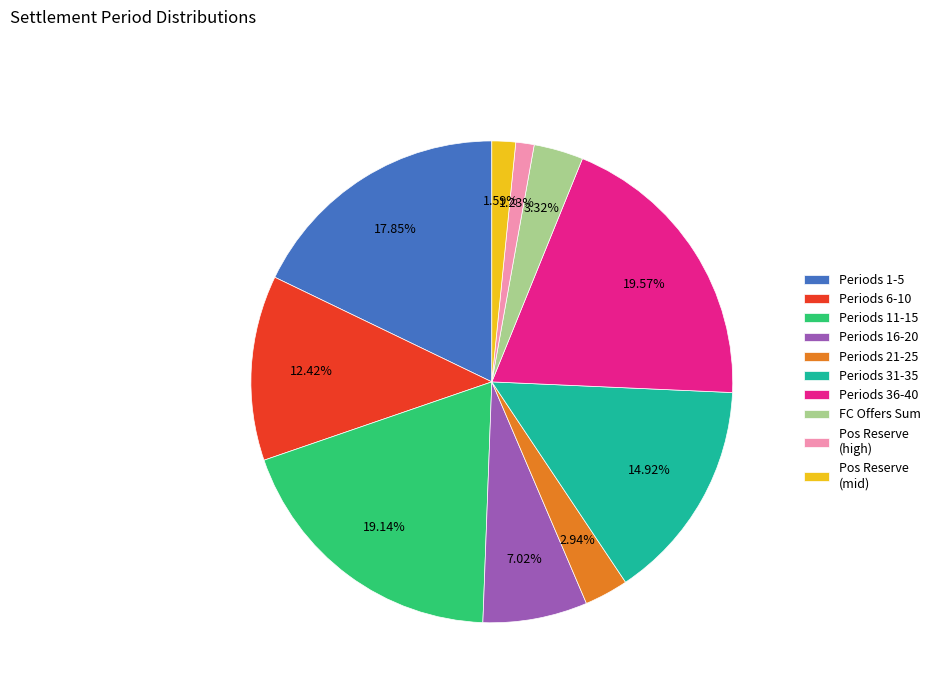

Between Periods 31-35 and FC Offers Sum, which is larger?

Periods 31-35